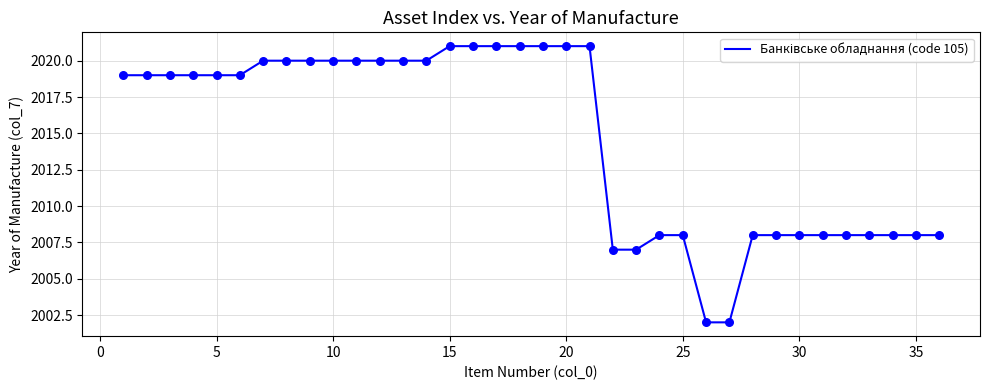

What is the difference between the maximum and minimum values?

19